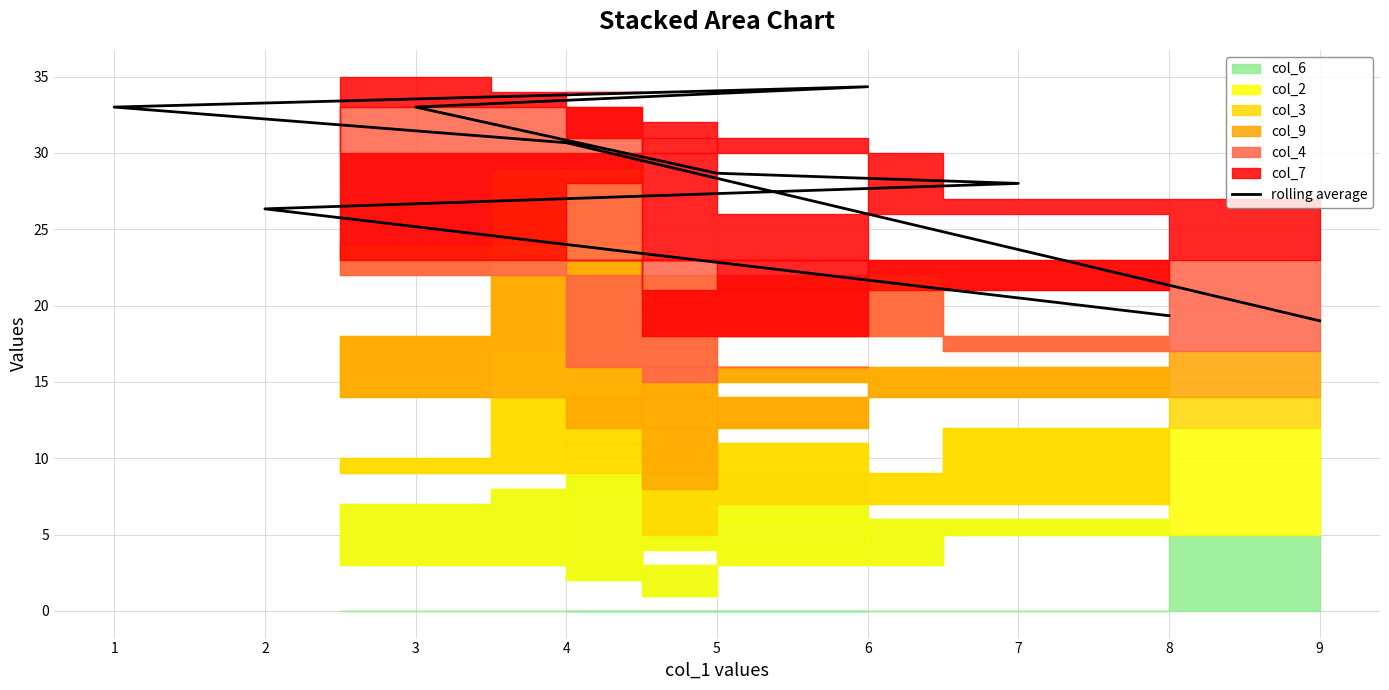

List the labels in order of value, largest first.

6, 1, 3, 4, 5, 7, 2, 8, 9